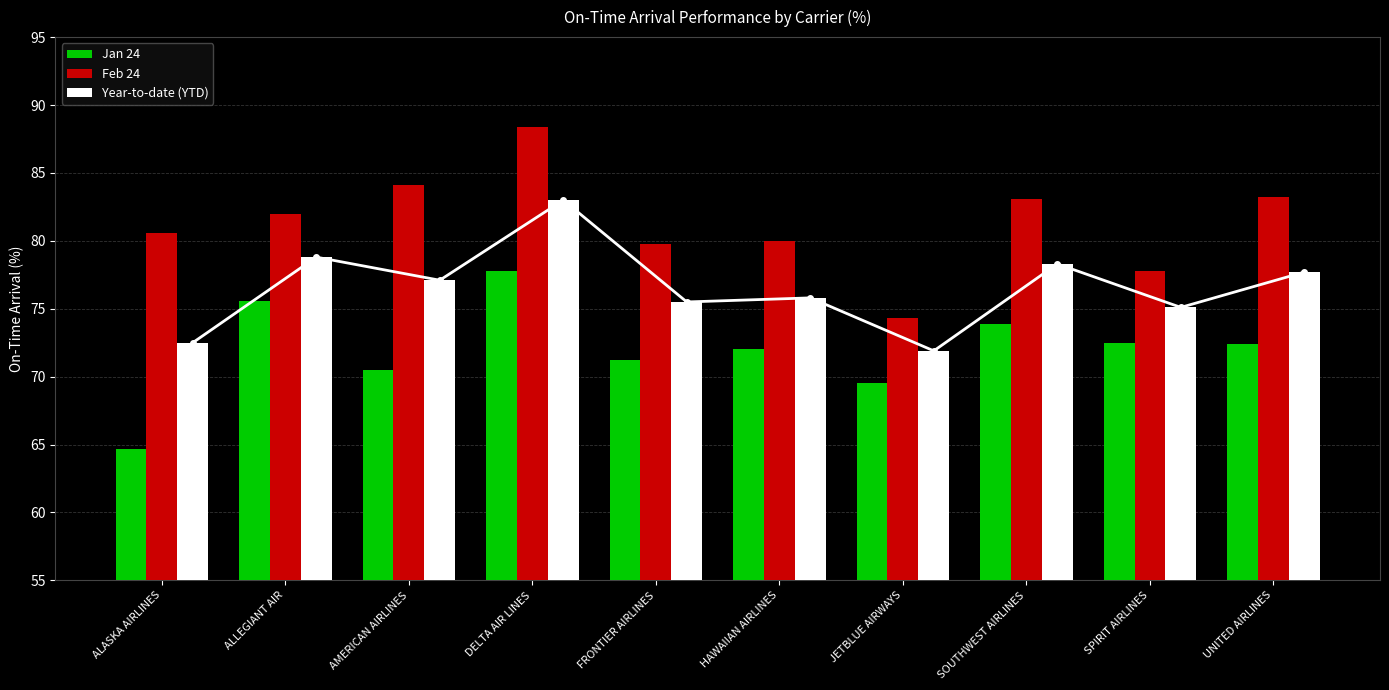

Where is Year-to-date (YTD) nearest to the value 77?

AMERICAN AIRLINES